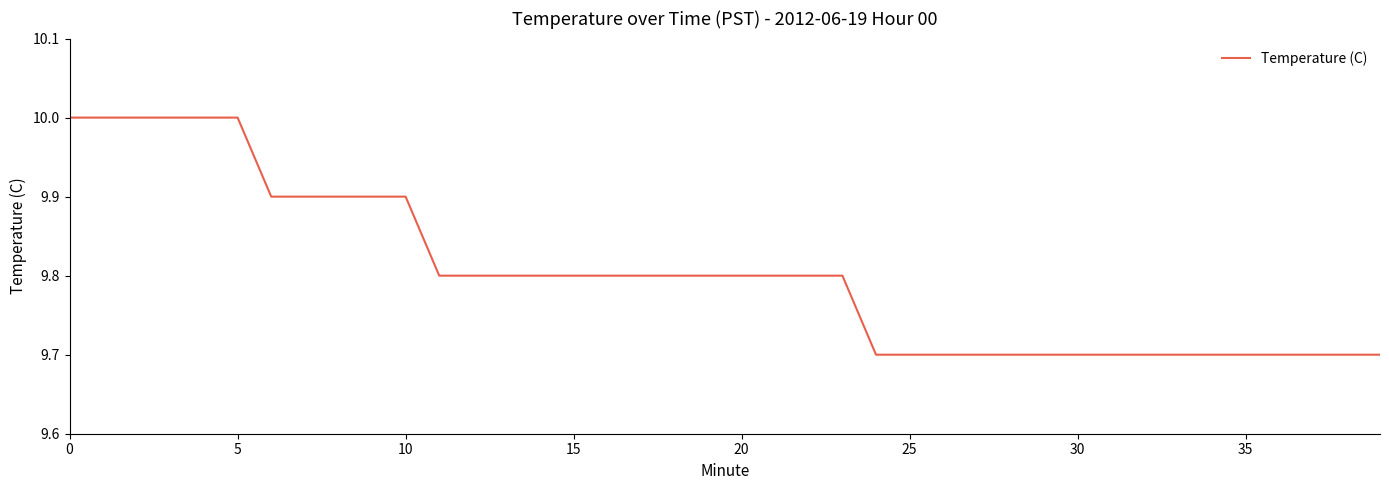

How many values are between 9 and 10?

40